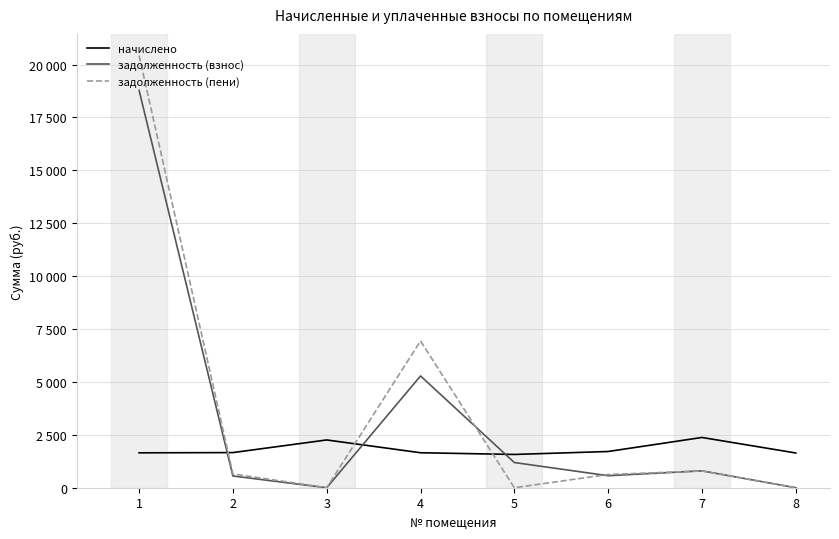

What are all the series names shown in the legend?

начислено, задолженность (взнос), задолженность (пени)